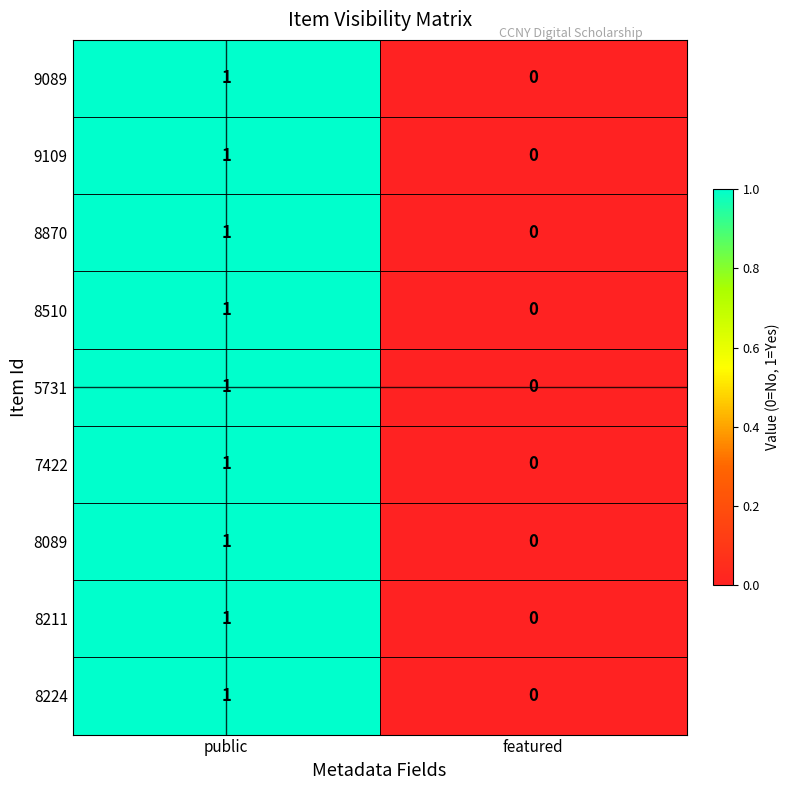

What is the total value across all series at public?

9